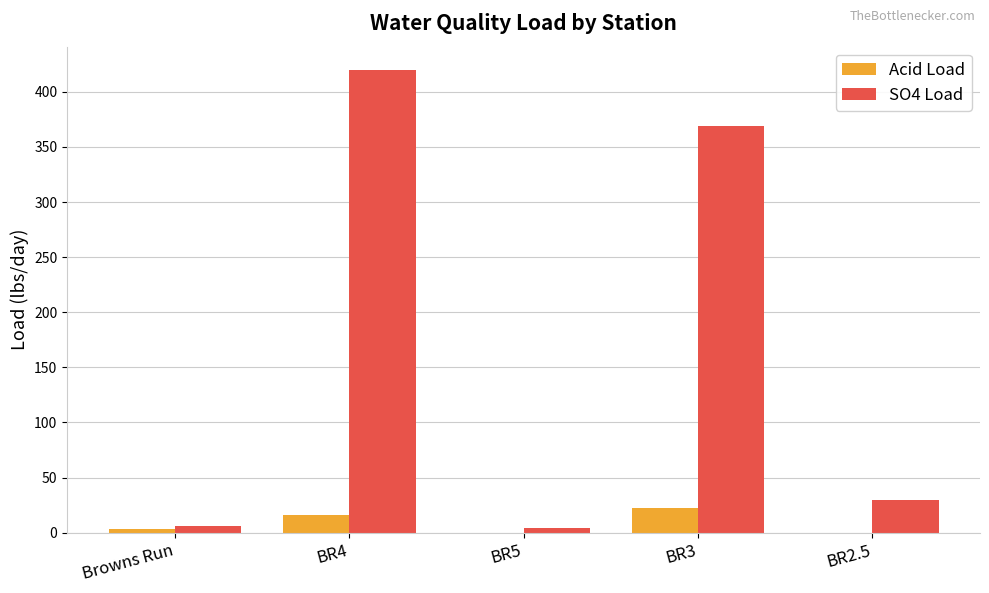

What is the total value across all series at BR3?

391.5